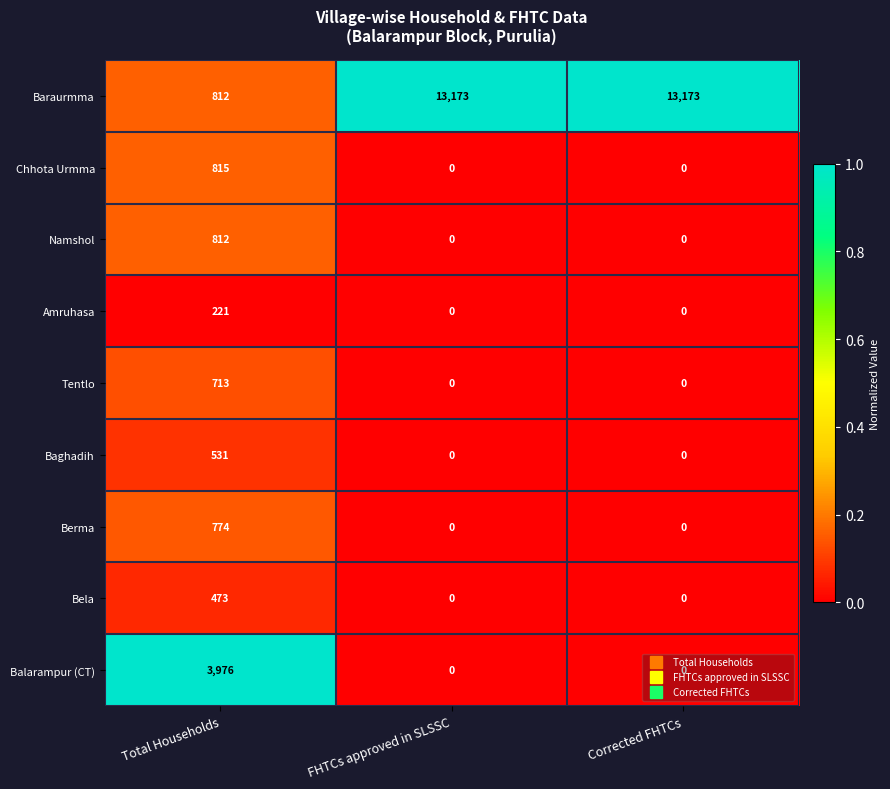

True or false: Namshol has a value of 371 at FHTCs approved in SLSSC.

False